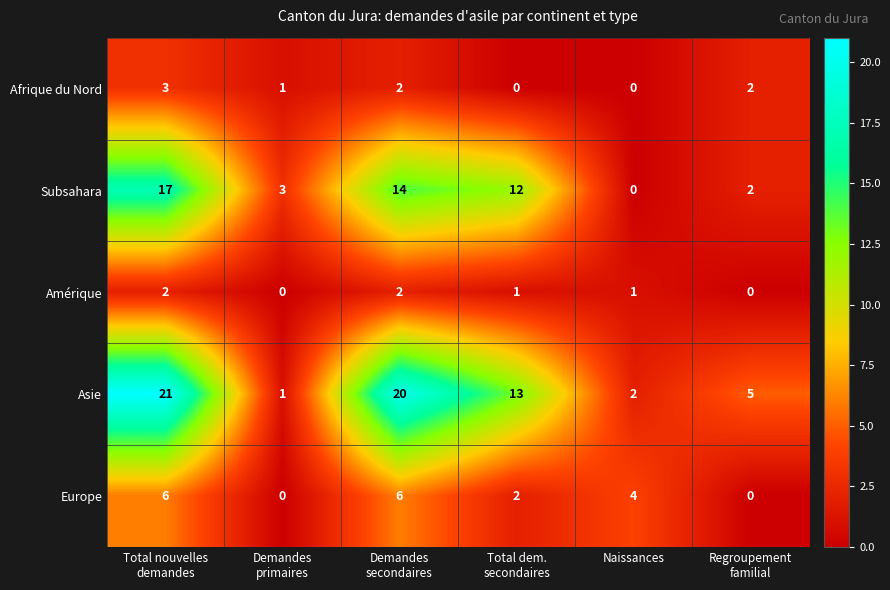

What is the difference between the maximum and minimum values in the Asie series?

20